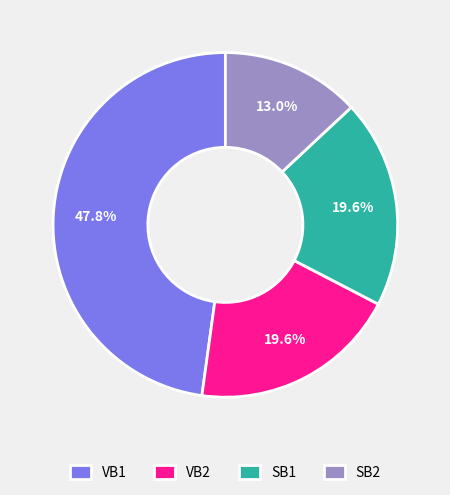

Does VB2 account for over 50% of the chart?

No